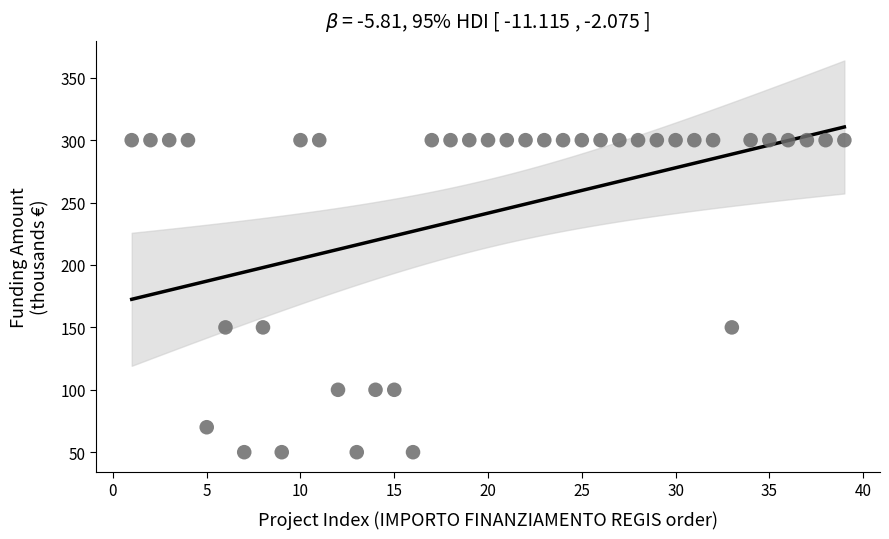

What is the range of X values (max minus min)?

38